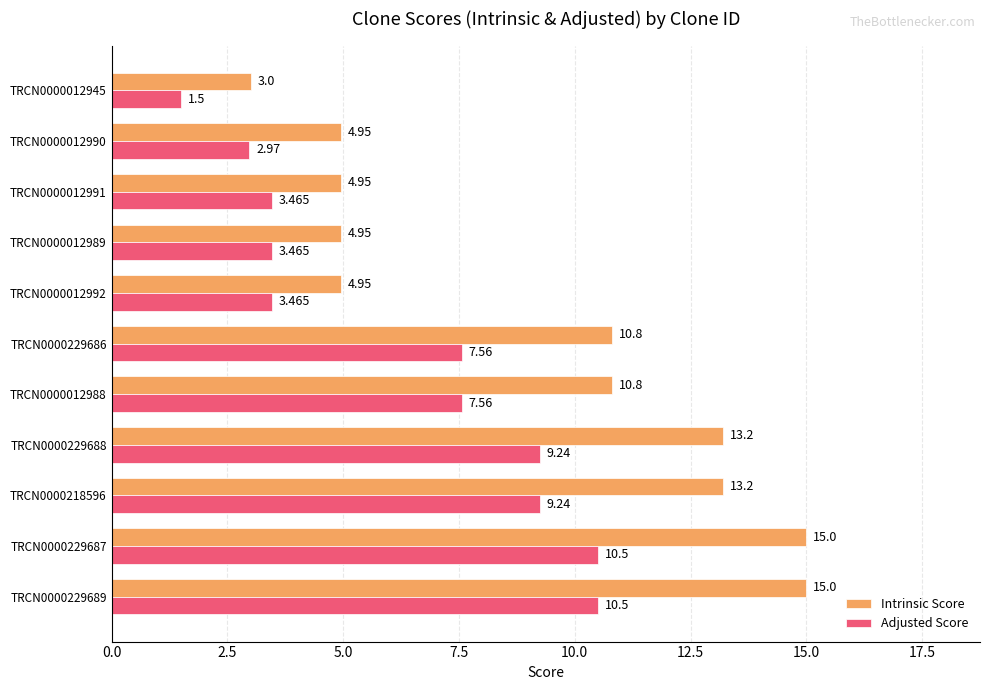

What is the average value of the Intrinsic Score series?

9.2